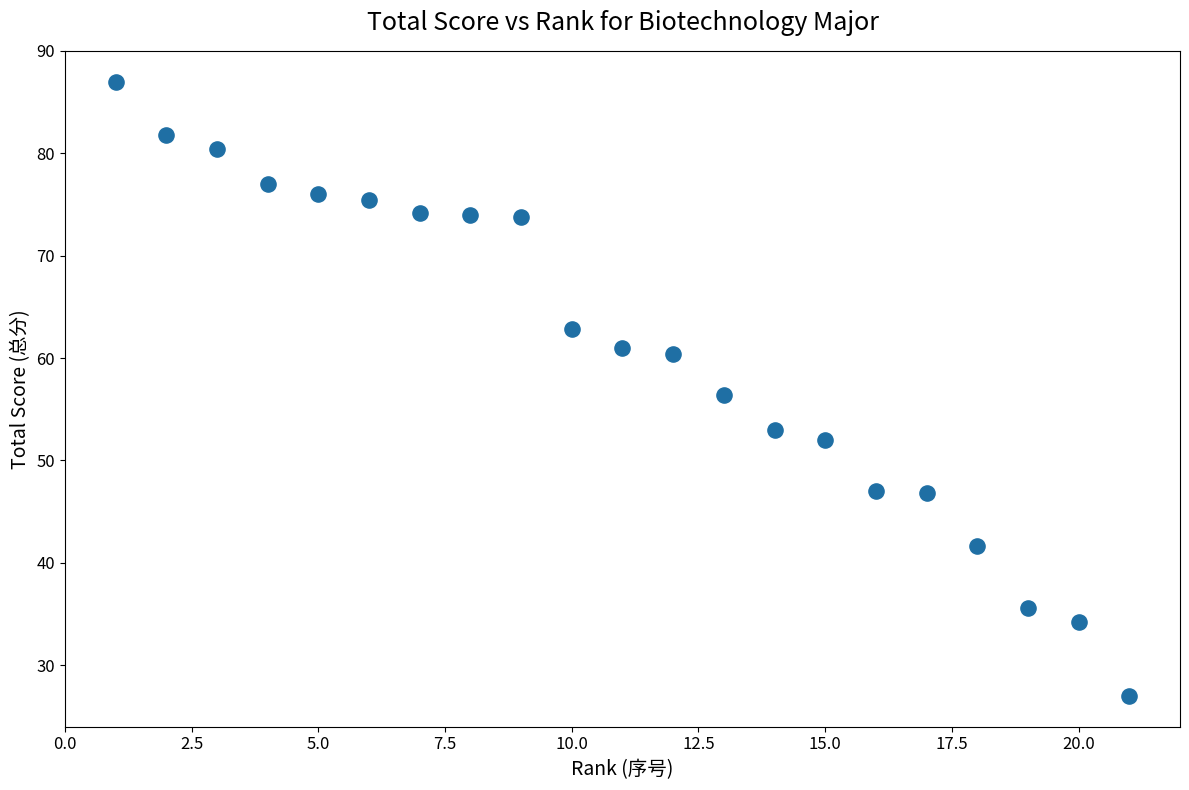

What is the range of Y values (max minus min)?

60.0